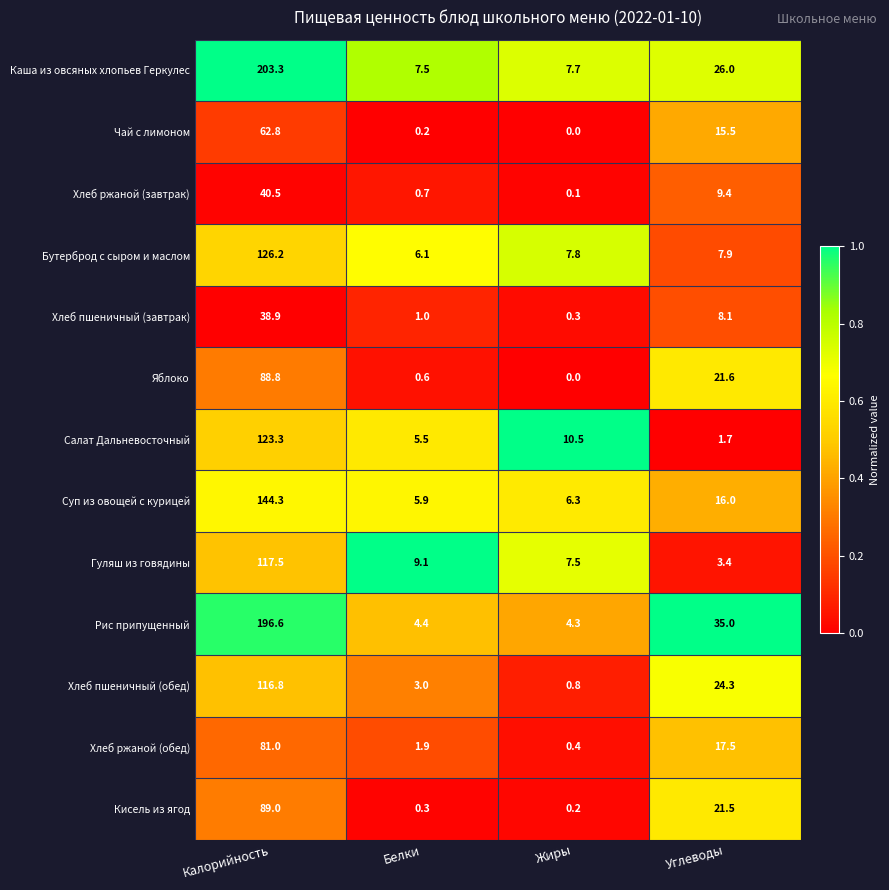

What is the sum of all Чай с лимоном values?

78.5